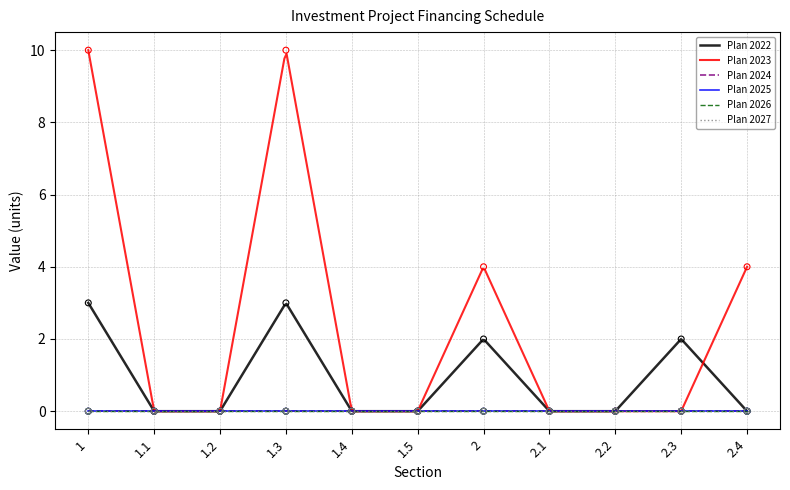

Which series has the largest Y range (max minus min)?

Plan 2023